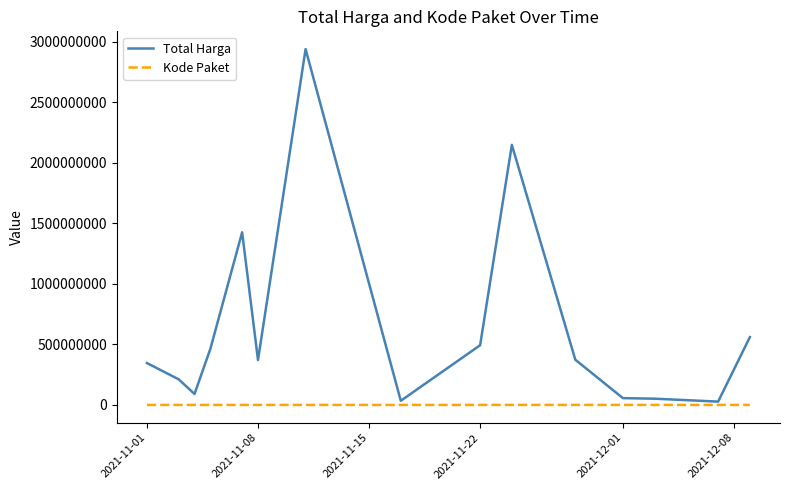

What is the greatest value displayed?

2939003240